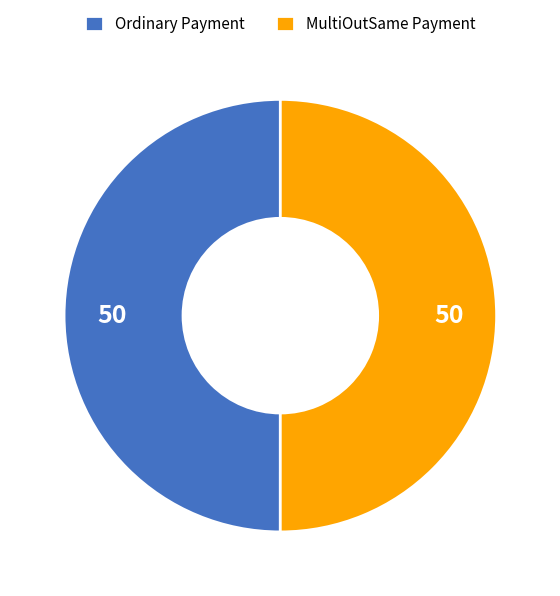

Combined, do Ordinary Payment and MultiOutSame Payment account for over 50%?

Yes